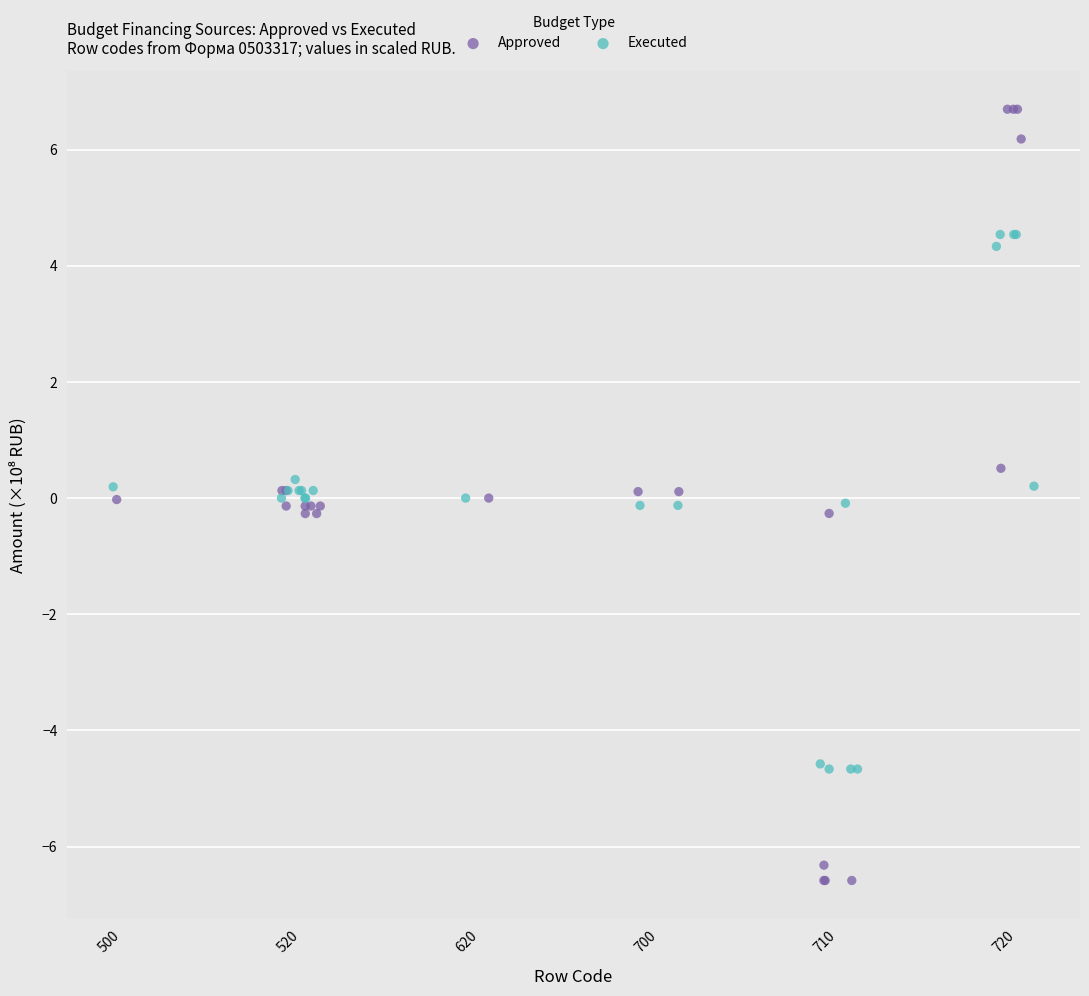

Which series contains the highest Y value?

Approved